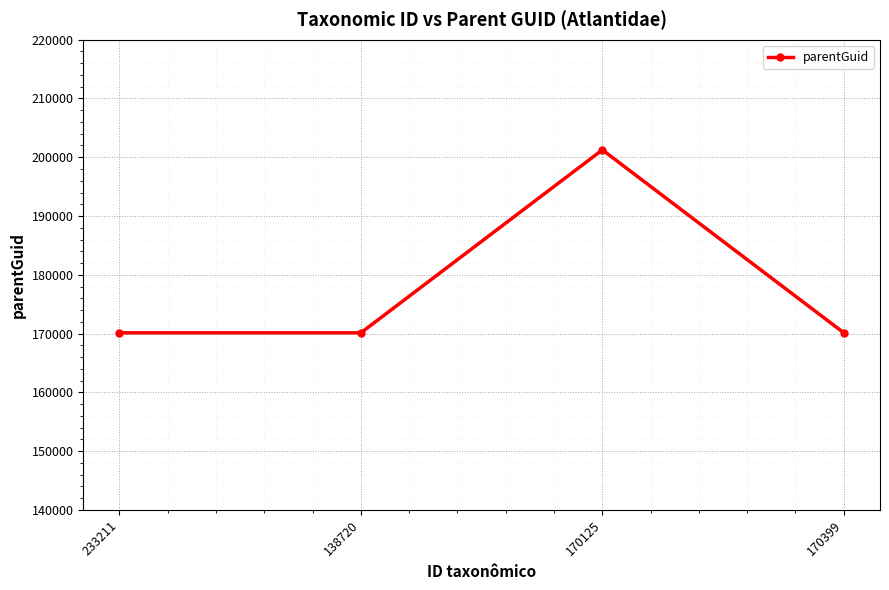

Is it true that the value at 138720 is 170126?

True